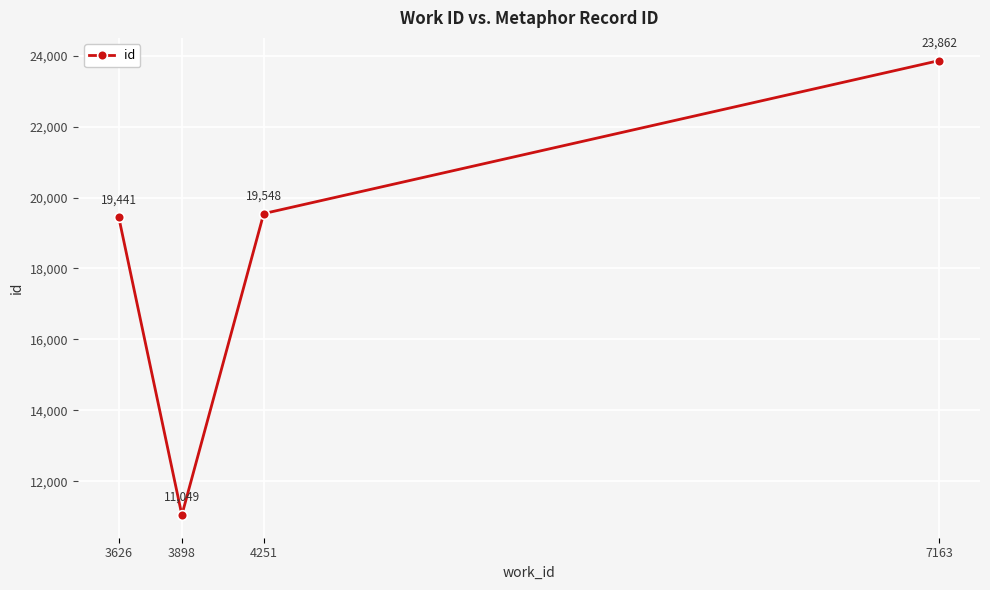

Reading left to right, extract all data points from this chart.

19441	11049	19548	23862